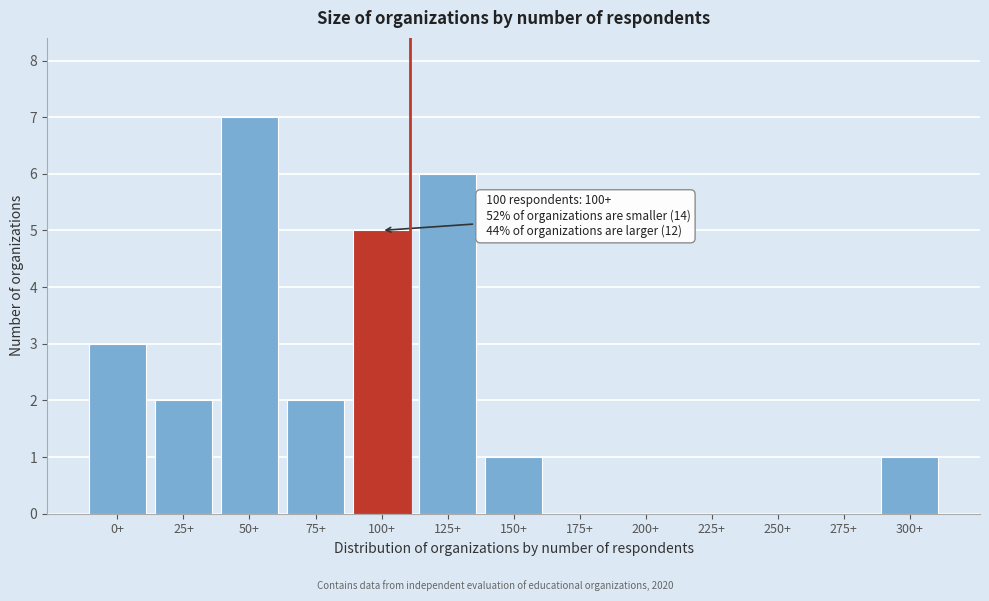

Reading left to right, list all the values displayed in this chart.

0+=3	25+=2	50+=7	75+=2	100+=5	125+=6	150+=1	175+=0	200+=0	225+=0	250+=0	275+=0	300+=1